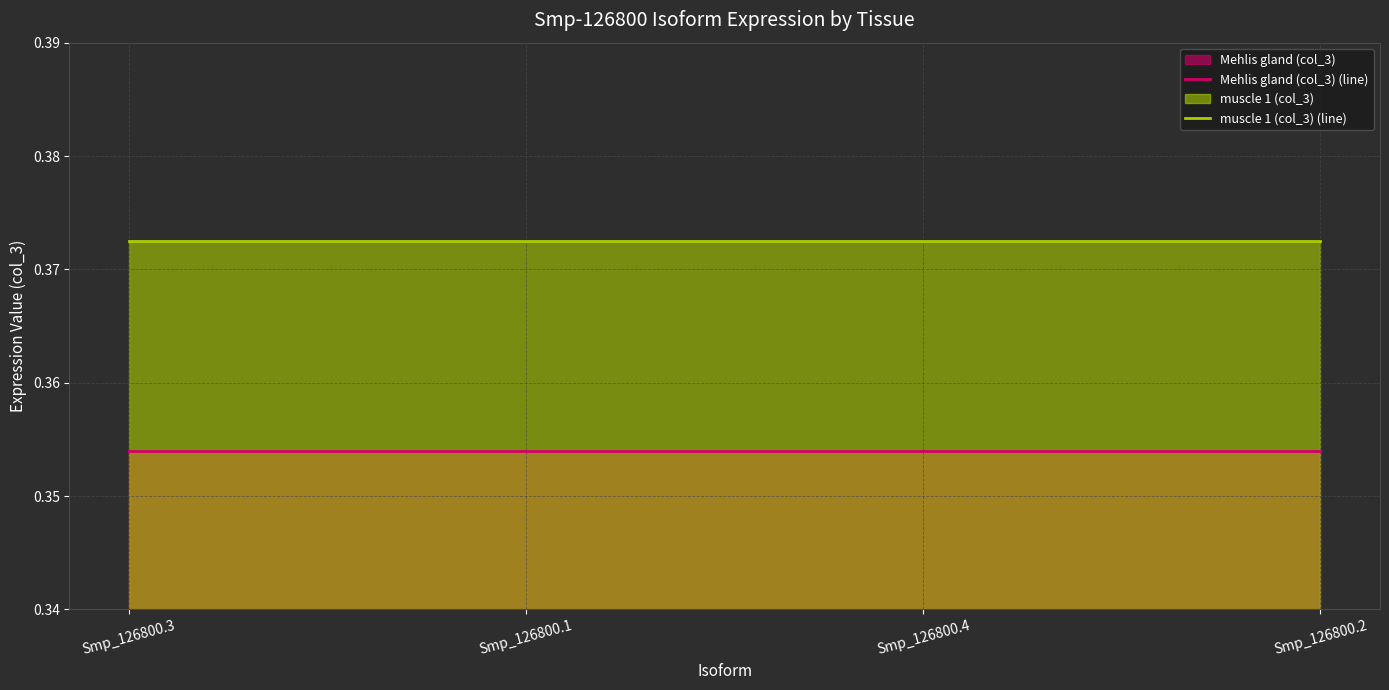

Rank the series at Smp_126800.1 from highest to lowest value.

muscle 1 (col_3) (line), Mehlis gland (col_3) (line)